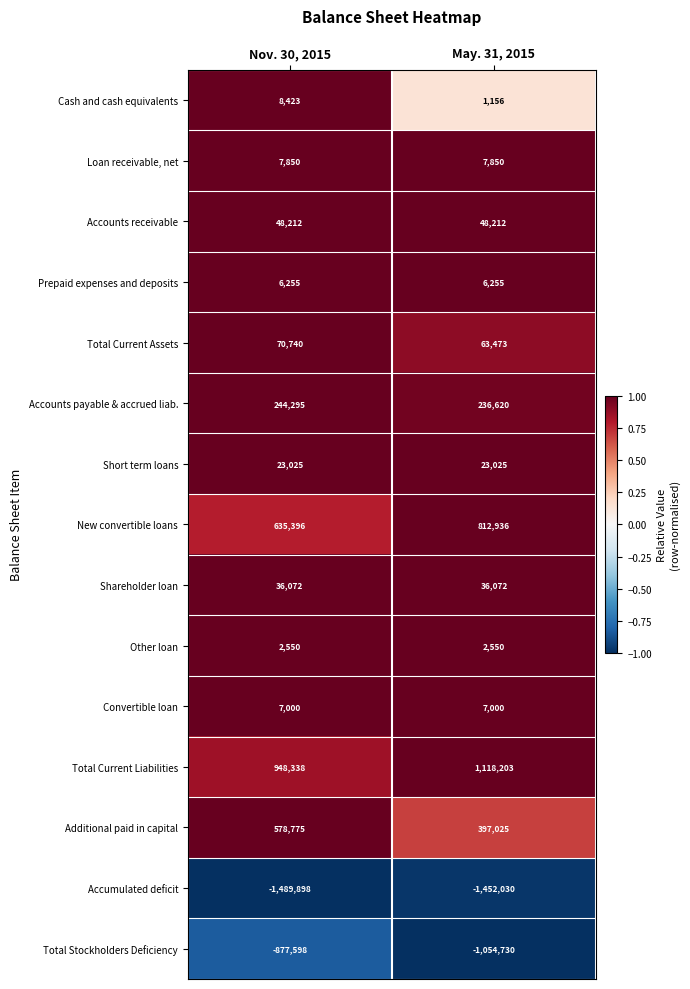

Between Nov. 30, 2015 and May. 31, 2015, which series saw the biggest shift?

Additional paid in capital